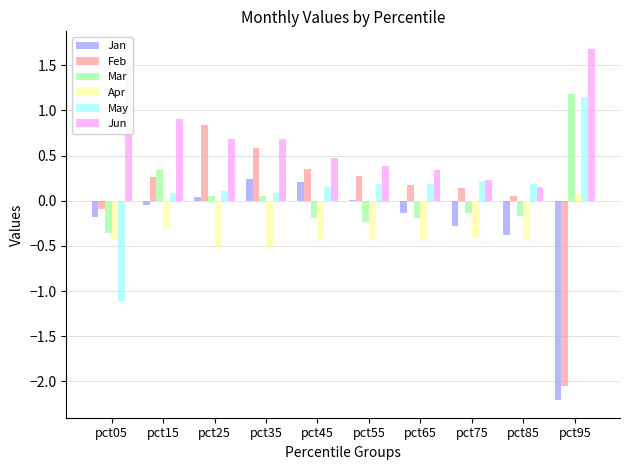

Which series has the largest total across all categories?

Jun